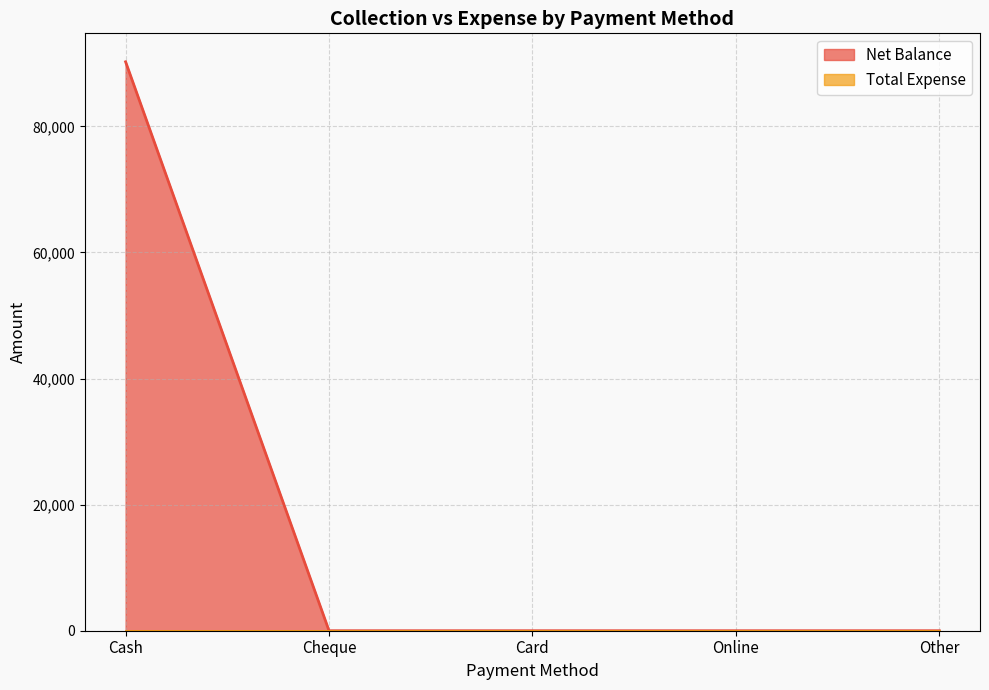

Rank the categories by value from lowest to highest.

Cheque, Card, Online, Other, Cash